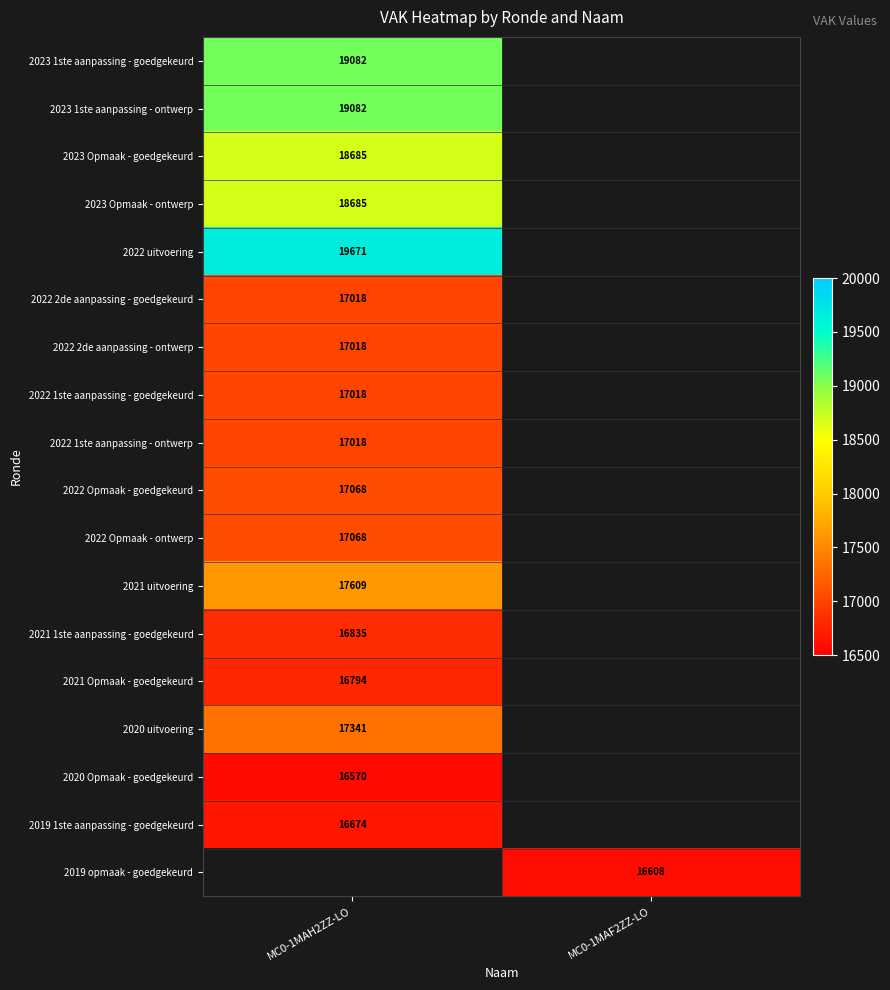

Is the value of 2023 Opmaak - ontwerp at MC0-1MAH2ZZ-LO greater than the value of 2022 Opmaak - goedgekeurd at MC0-1MAH2ZZ-LO?

Yes